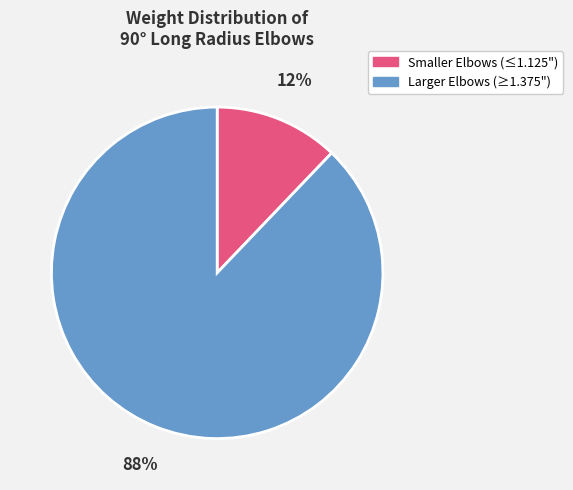

How many slices are in this pie chart?

2